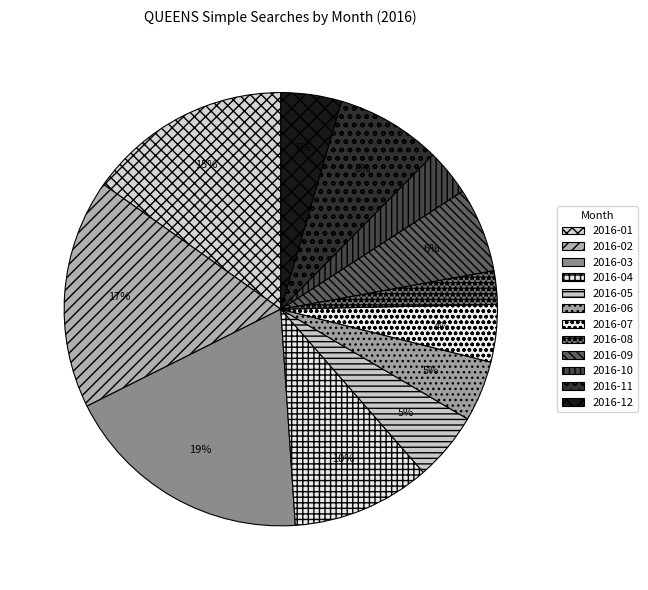

True or false: 2016-12 accounts for 5% of the total.

True